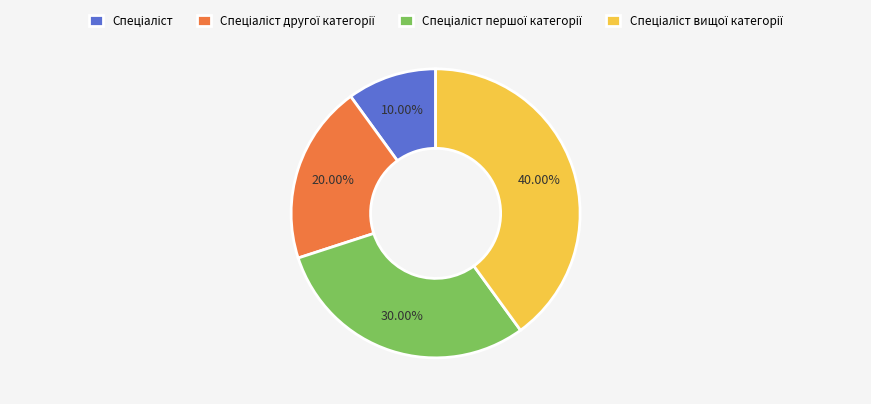

Does any single category account for the majority?

No